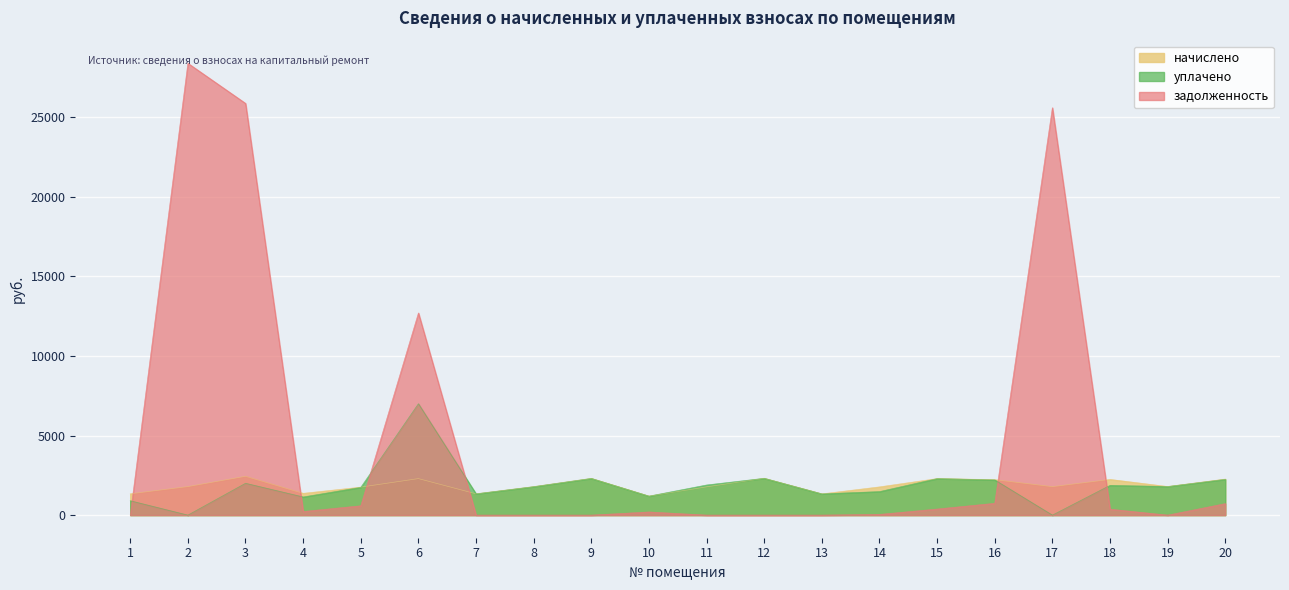

How many interior local valleys does the уплачено series have?

7